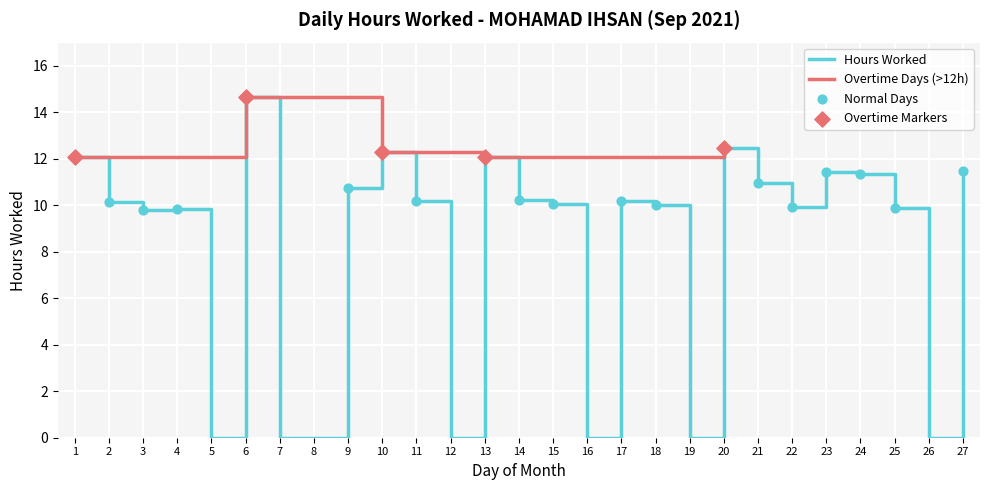

What is the change in value from 12 to 20?

+12.5